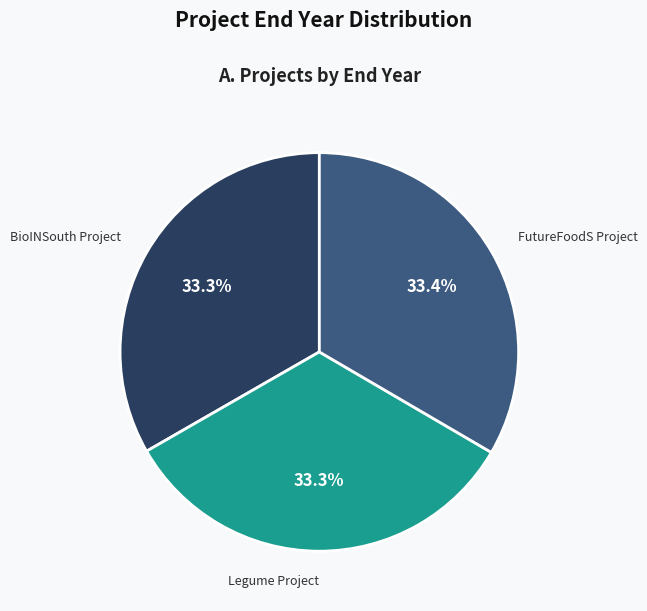

Does any single category account for the majority?

No